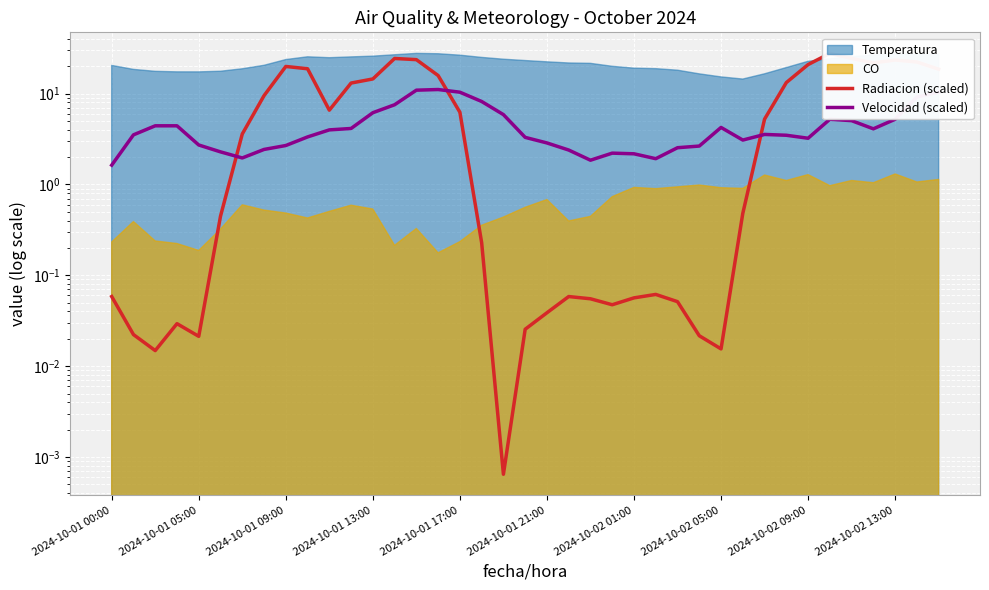

What is the value of the Velocidad (scaled) point at the 9th from the left?

2.7